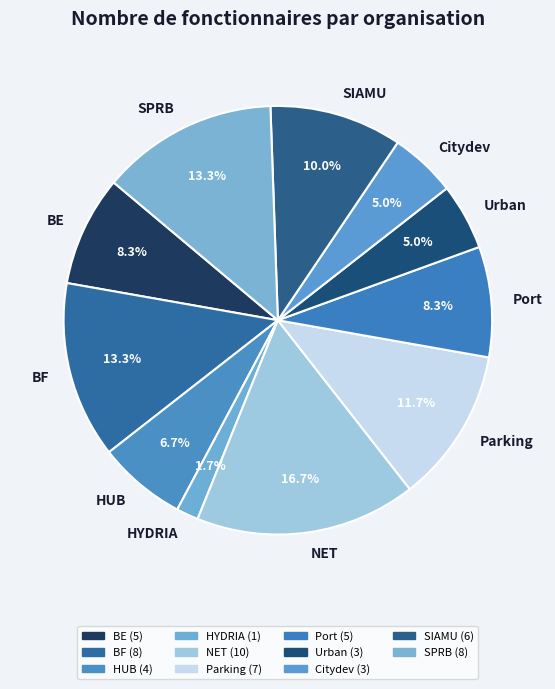

To the nearest percent, what portion does NET represent?

17%